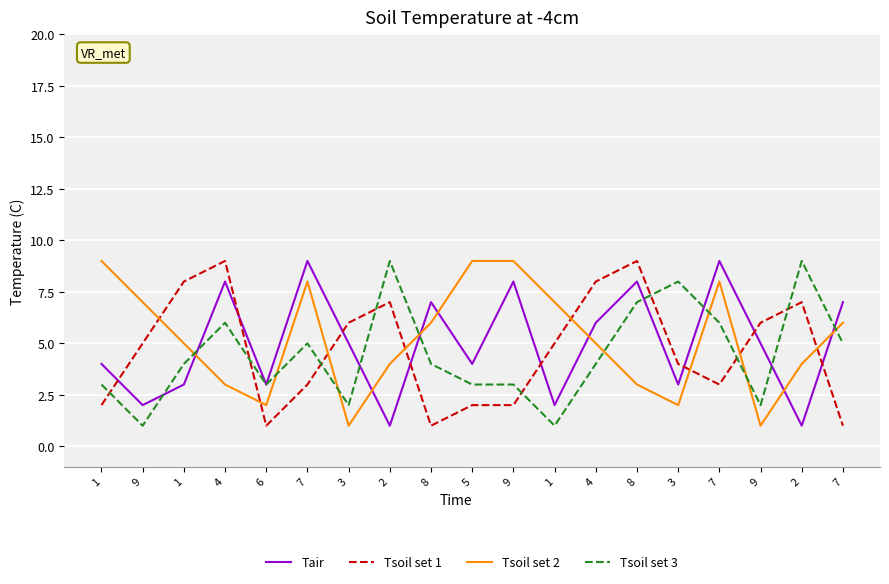

What value does the Tsoil set 1 series have at 9?

2